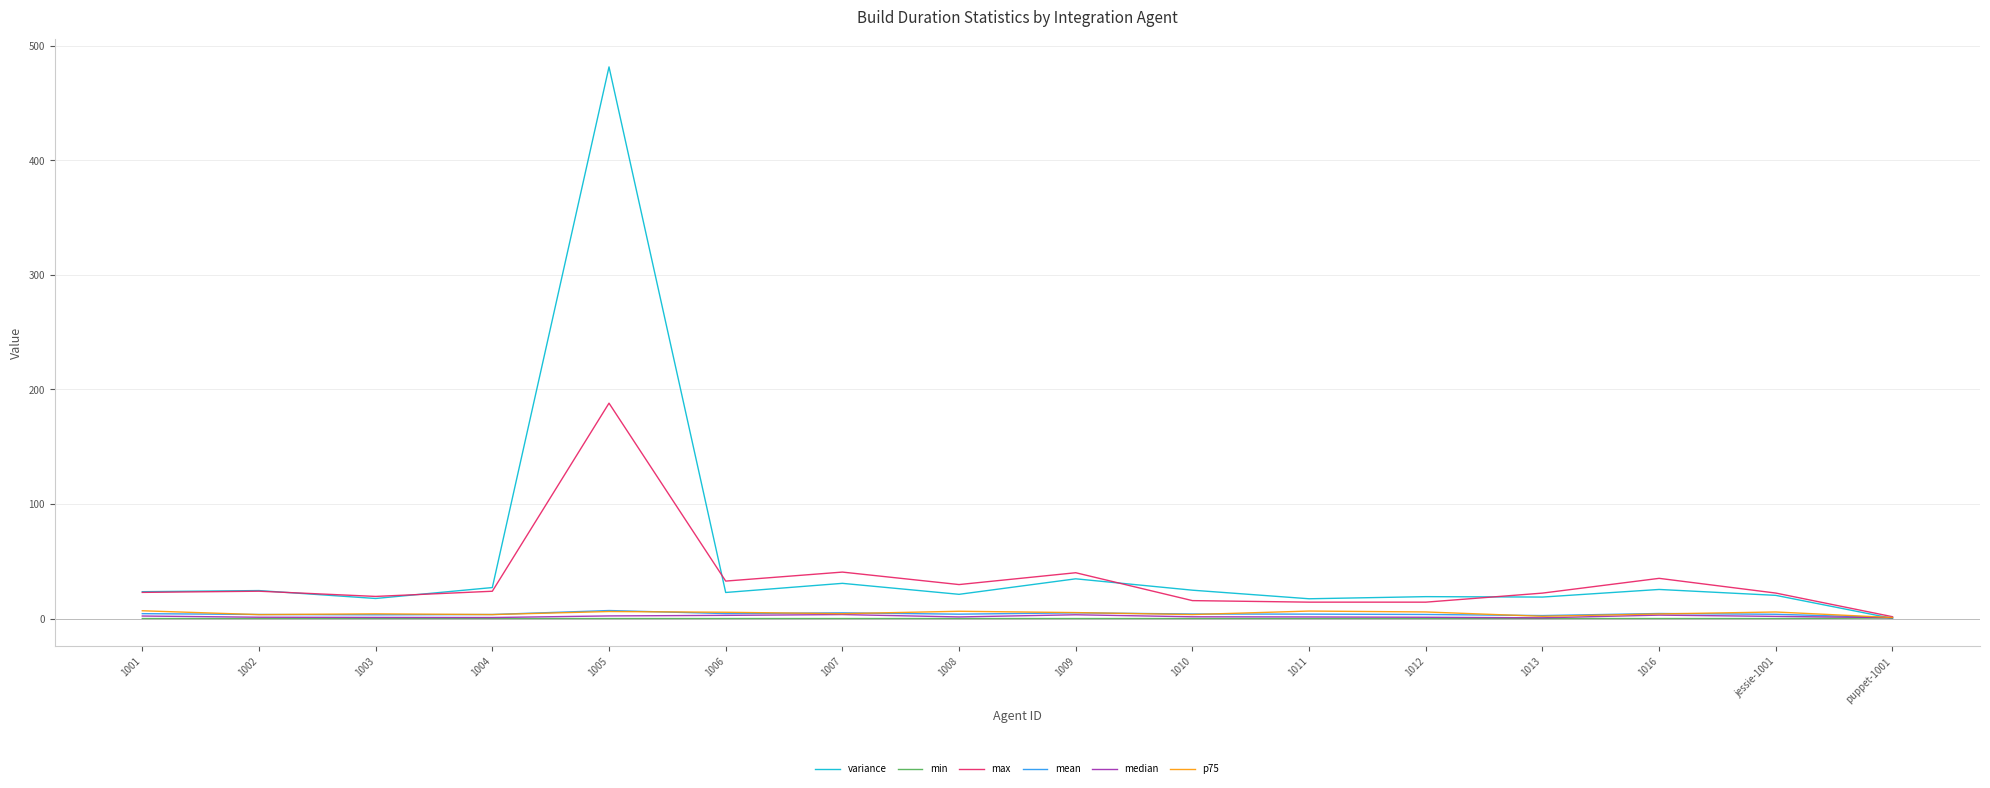

Which series has the largest total across all categories?

variance